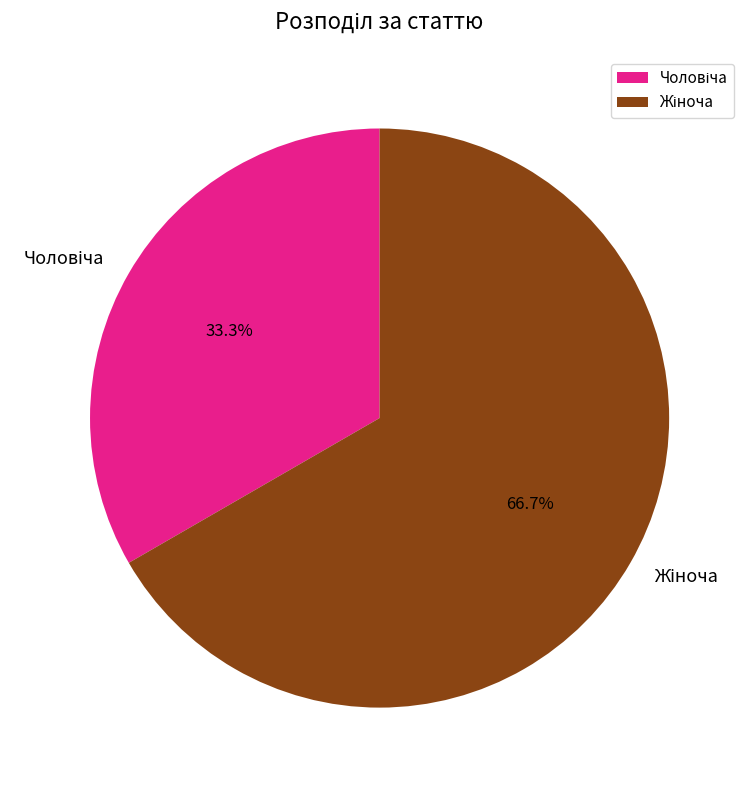

Is there any slice that represents more than half of the pie?

Yes